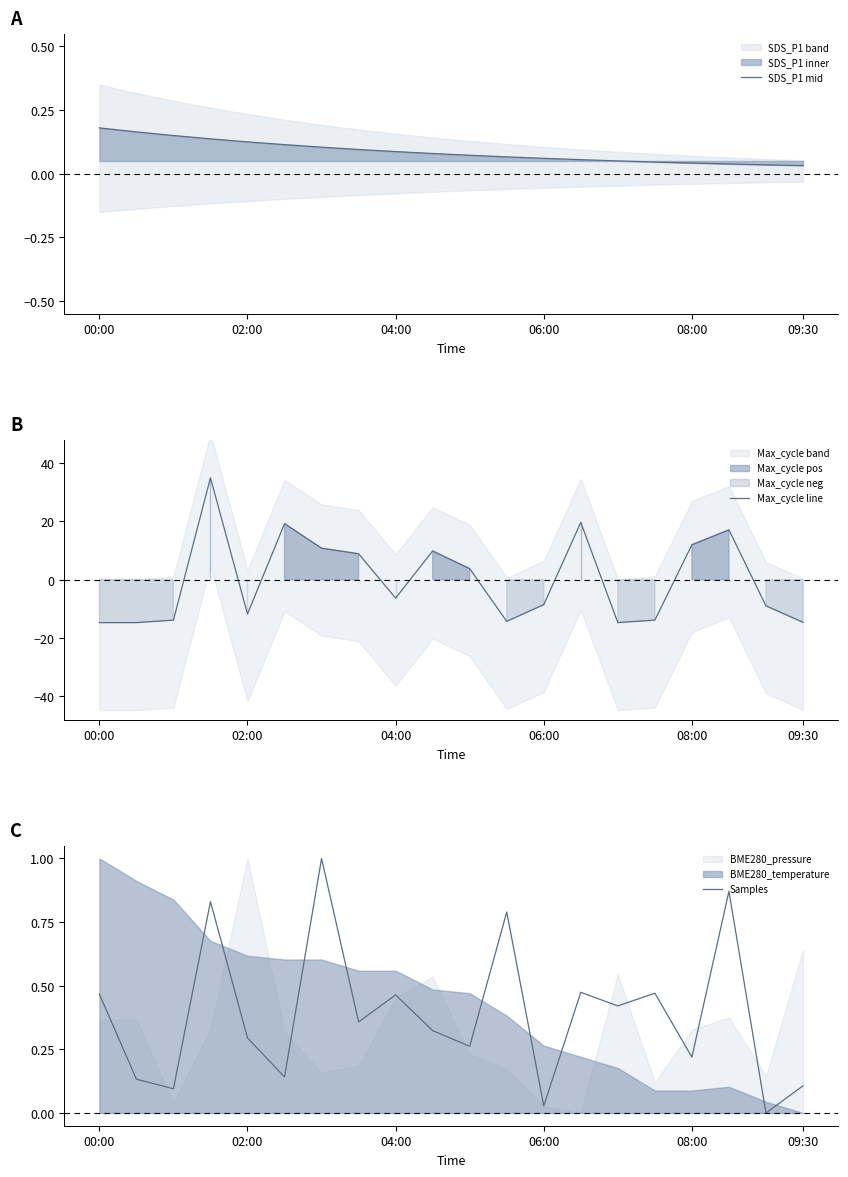

The Max_cycle line series shows -6.3 at 04:00. True or false?

True